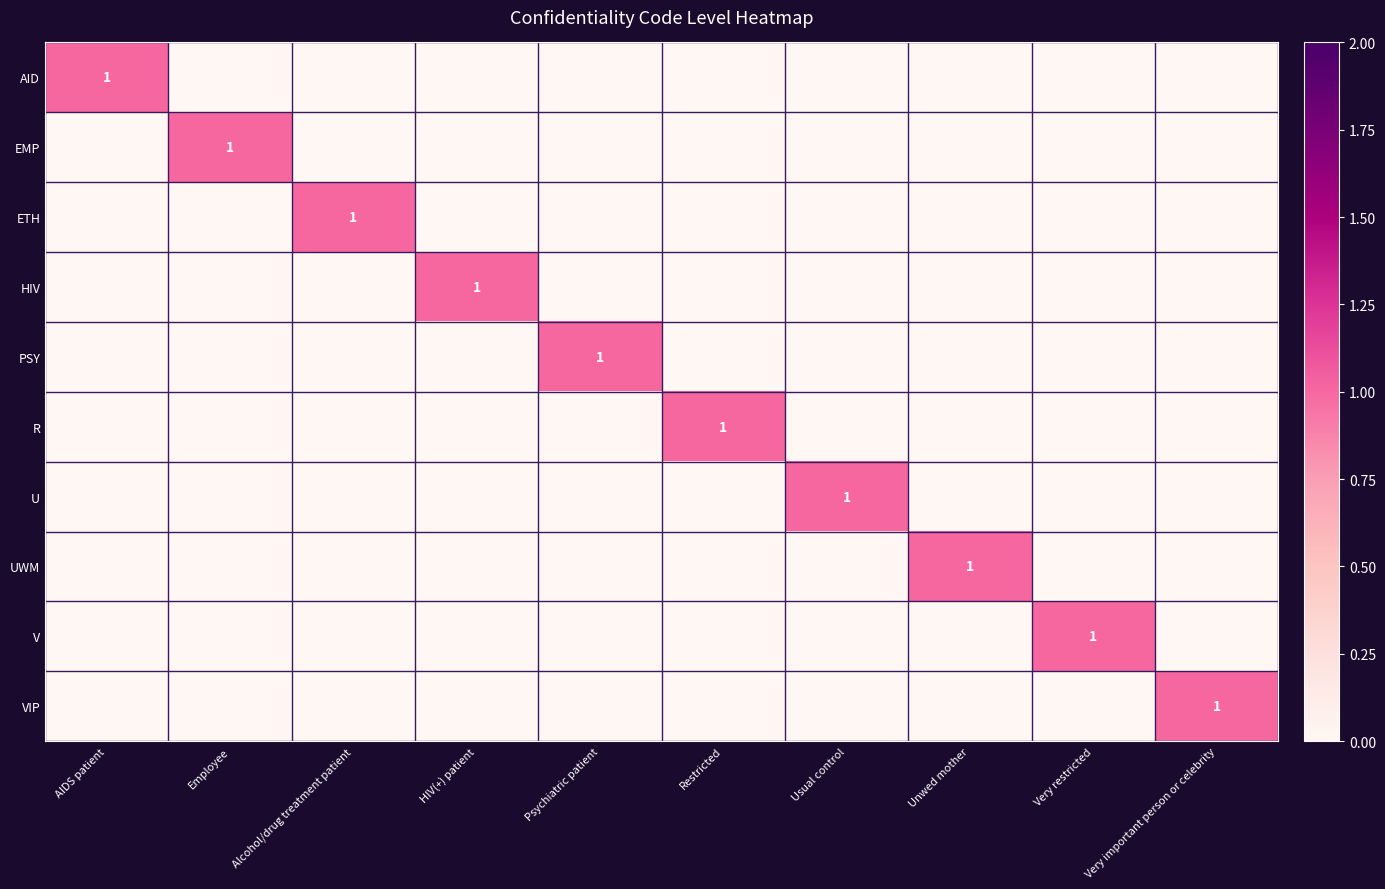

True or false: HIV has a value of 2 at HIV(+) patient.

False